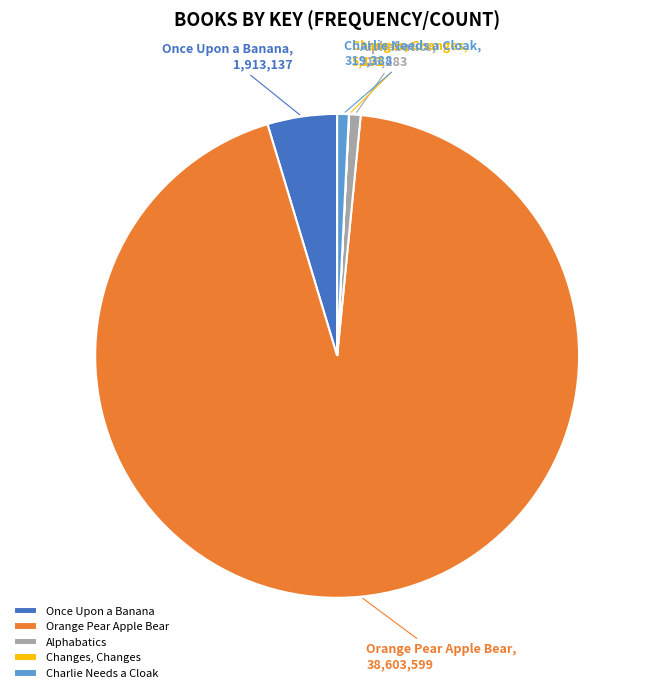

Which category accounts for the majority?

Orange Pear Apple Bear